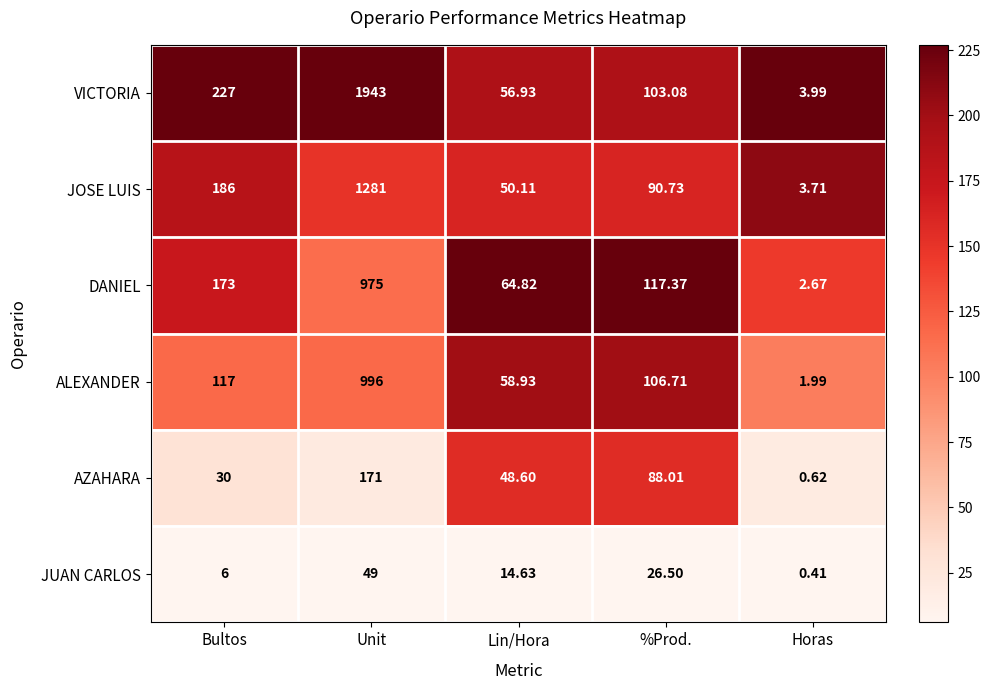

At which label does VICTORIA reach its peak?

Unit